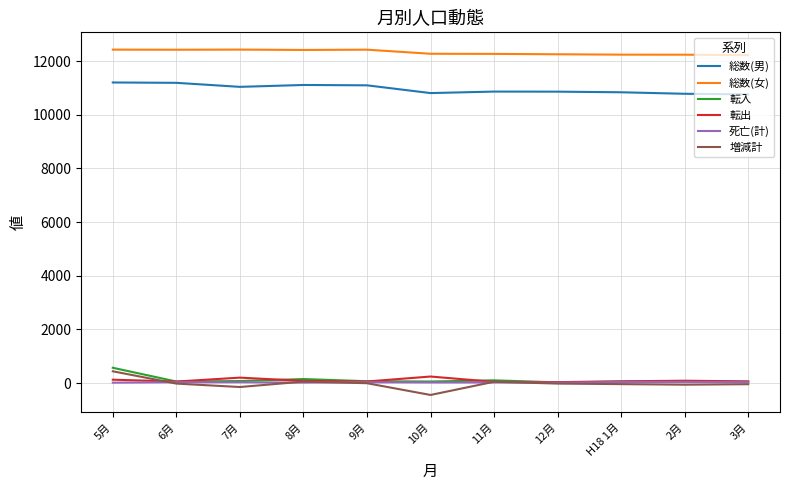

Which series changed the most between 5月 and 8月?

転入